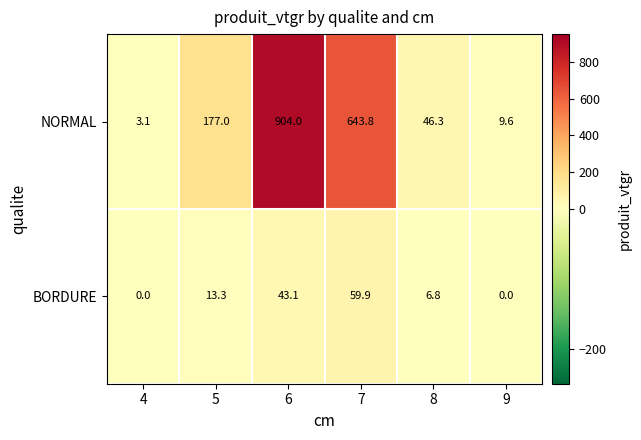

How many data points does each series have?

6